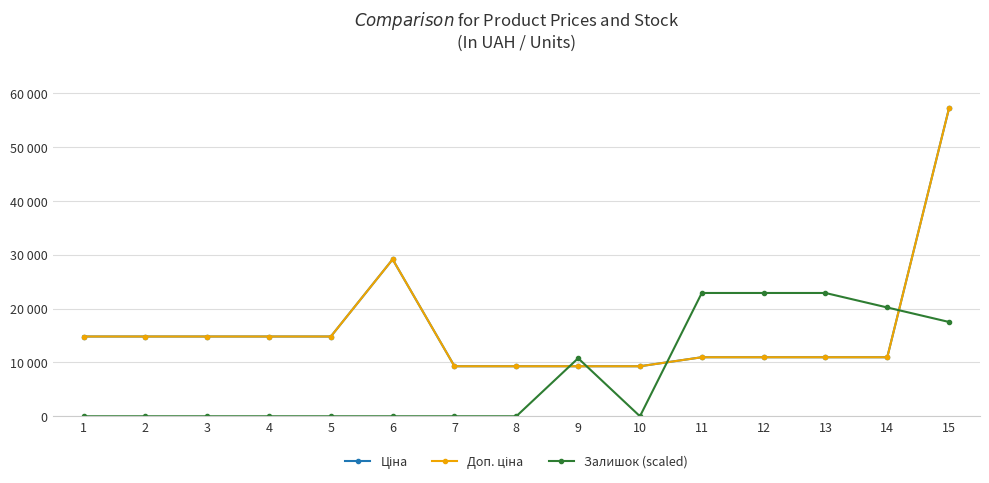

What is the value of the Залишок (scaled) point at the 13th from the left?

22903.2